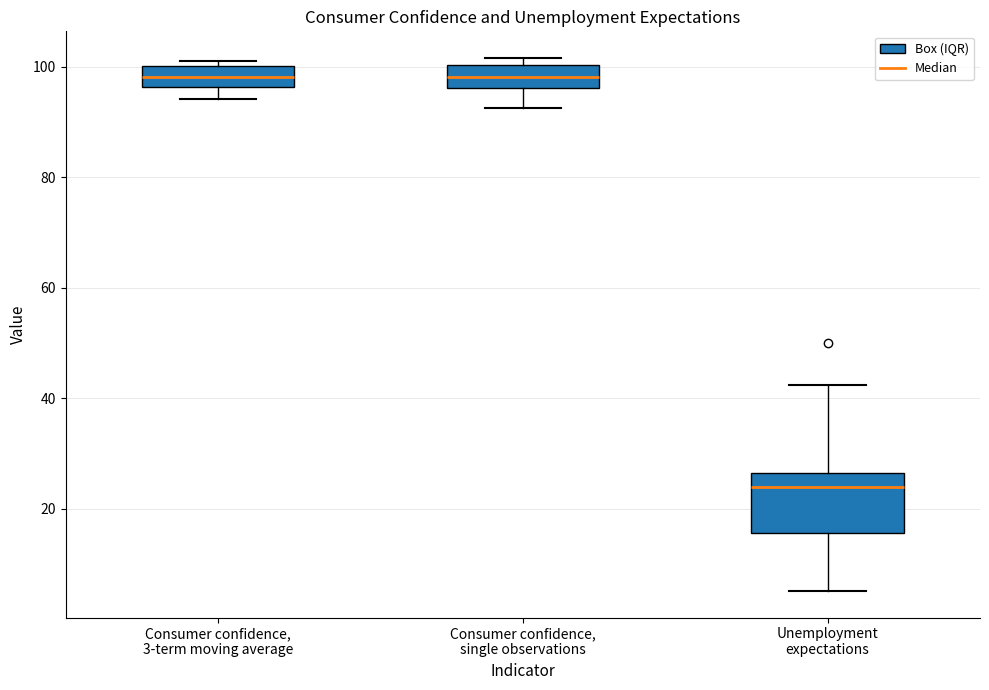

Reading left to right, read every box against the y-axis: the position of its median line, the range the box covers, and the ends of its whiskers. The values are not printed on the chart, so give them approximately, as read against the axis.

Consumer confidence, 3-term moving average: median 98, box 96 to 100, whiskers 94 to 102
Consumer confidence, single observations: median 98, box 96 to 100, whiskers 92 to 102
Unemployment expectations: median 24, box 16 to 26, whiskers 6 to 42